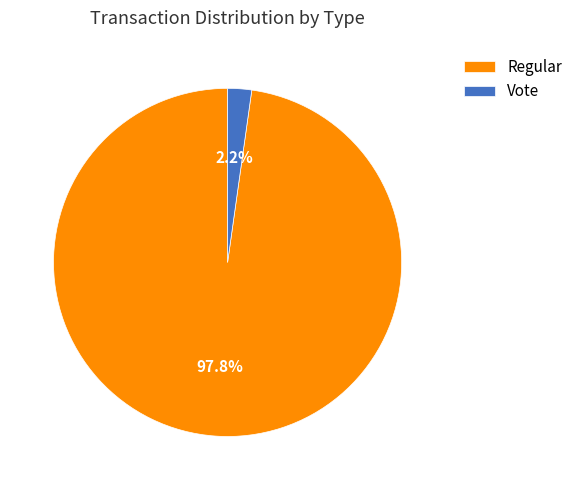

Is there any slice that represents more than half of the pie?

Yes